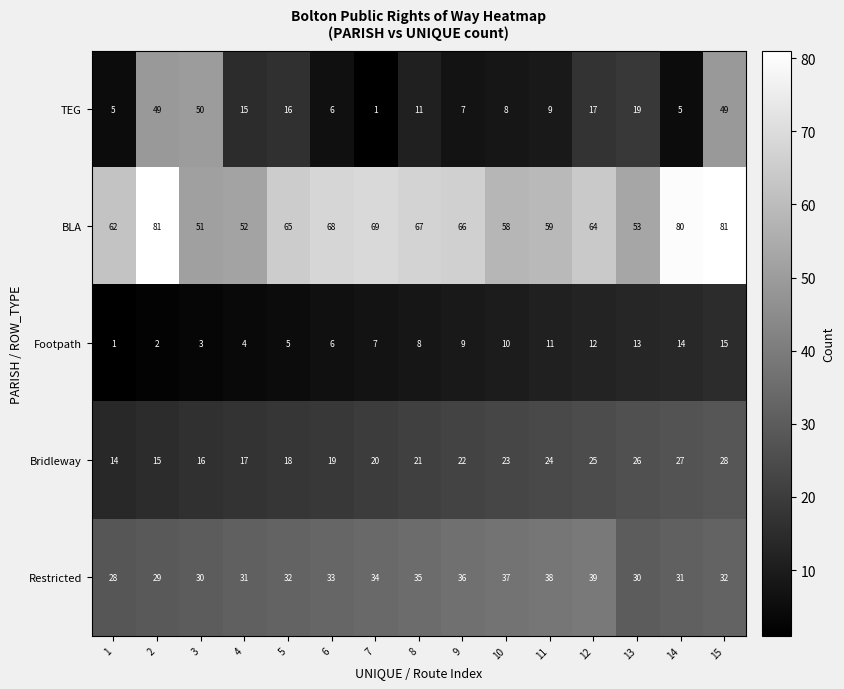

What is the maximum value for BLA?

81